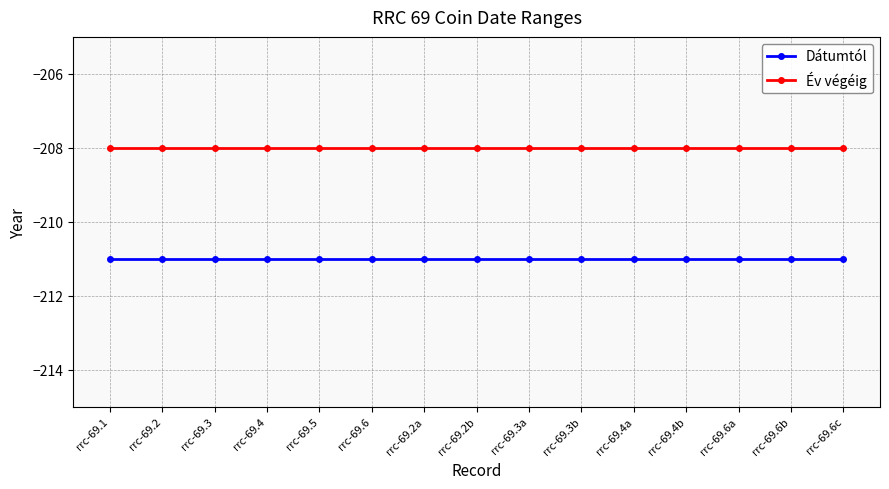

Rank the series by their maximum value, from highest to lowest.

Év végéig, Dátumtól